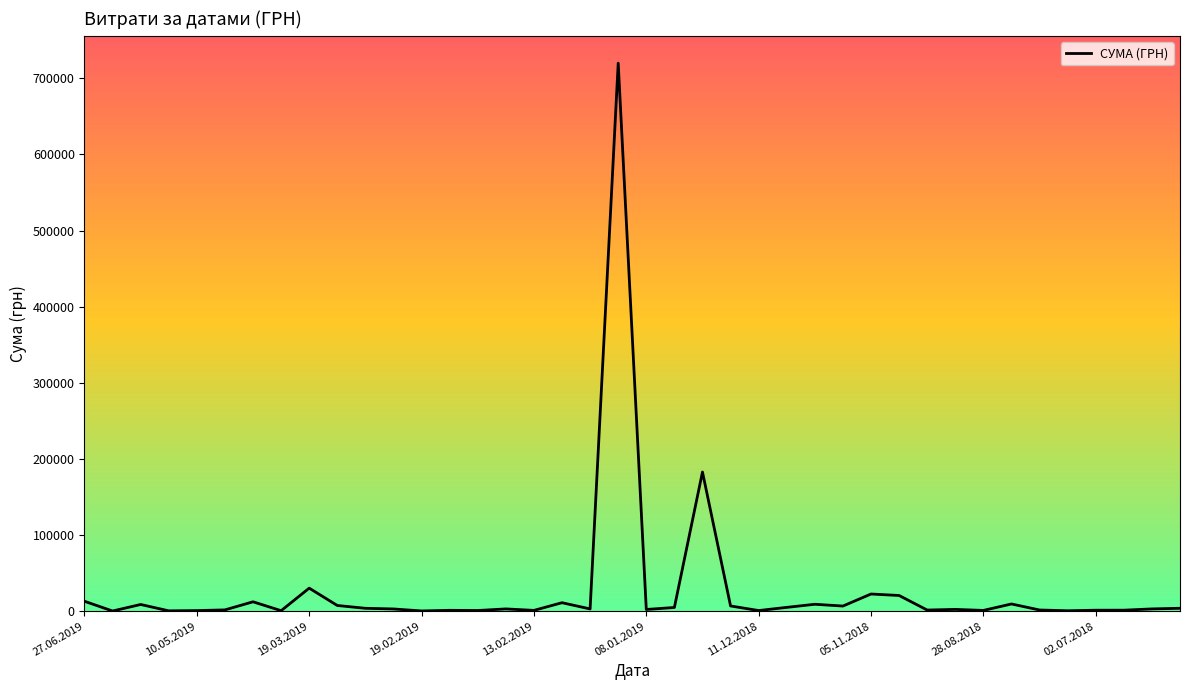

Does the chart have visible grid lines?

No